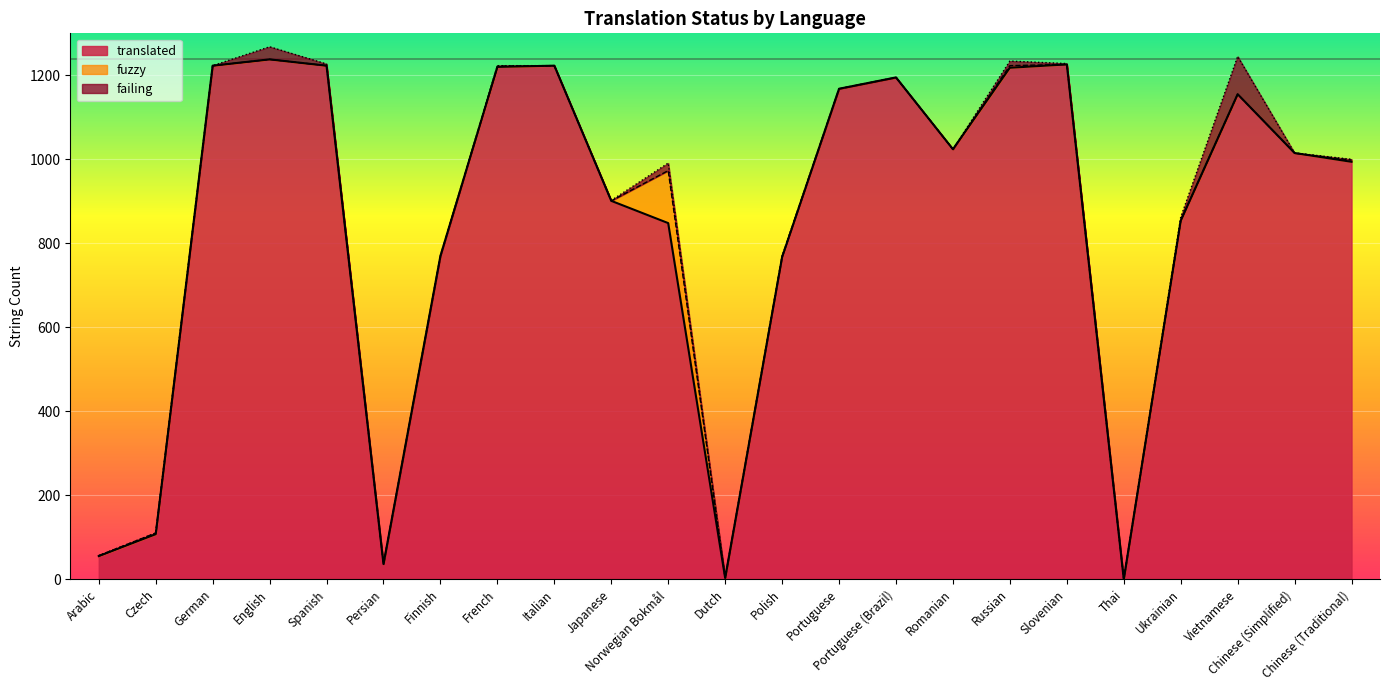

At which category is the sum across all series the highest?

English